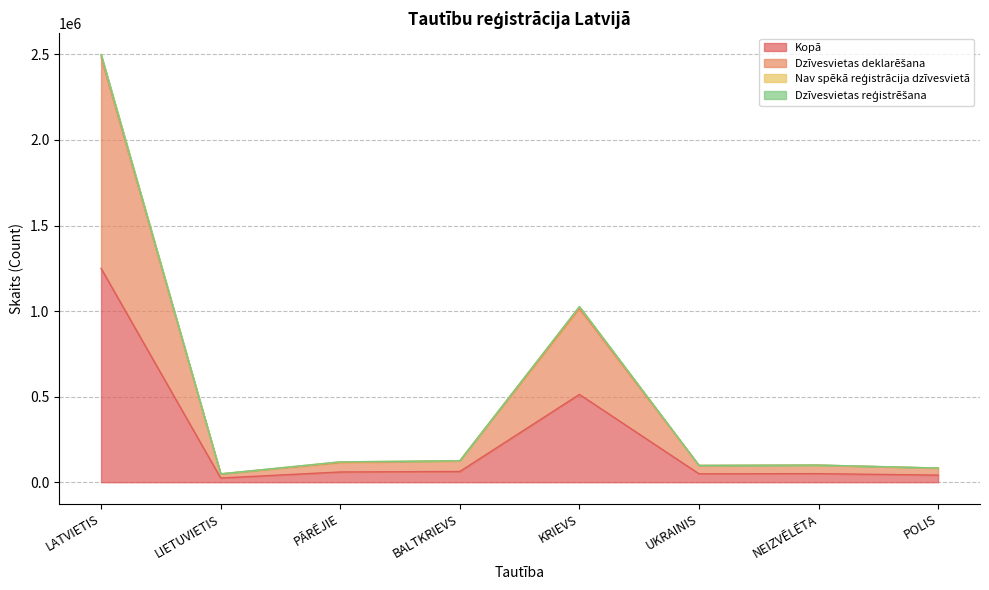

Is it true that Dzīvesvietas reģistrēšana equals 125355 at BALTKRIEVS?

True